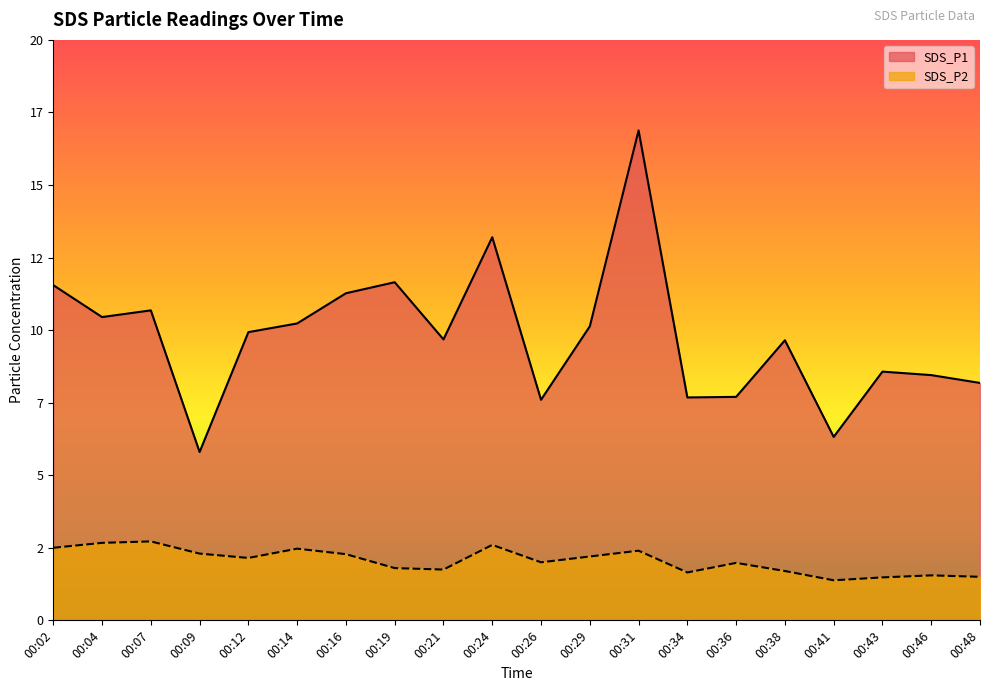

At 00:43, list the series in order from largest to smallest.

SDS_P1, SDS_P2